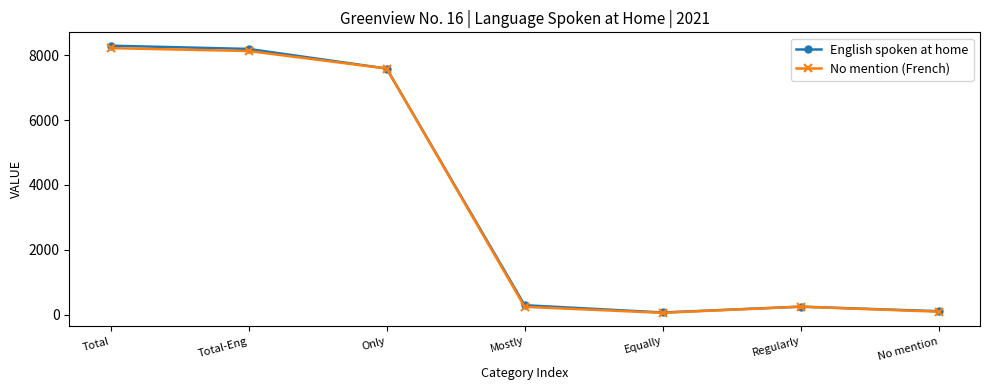

What is the label of the 6th point from the right?

Total-Eng